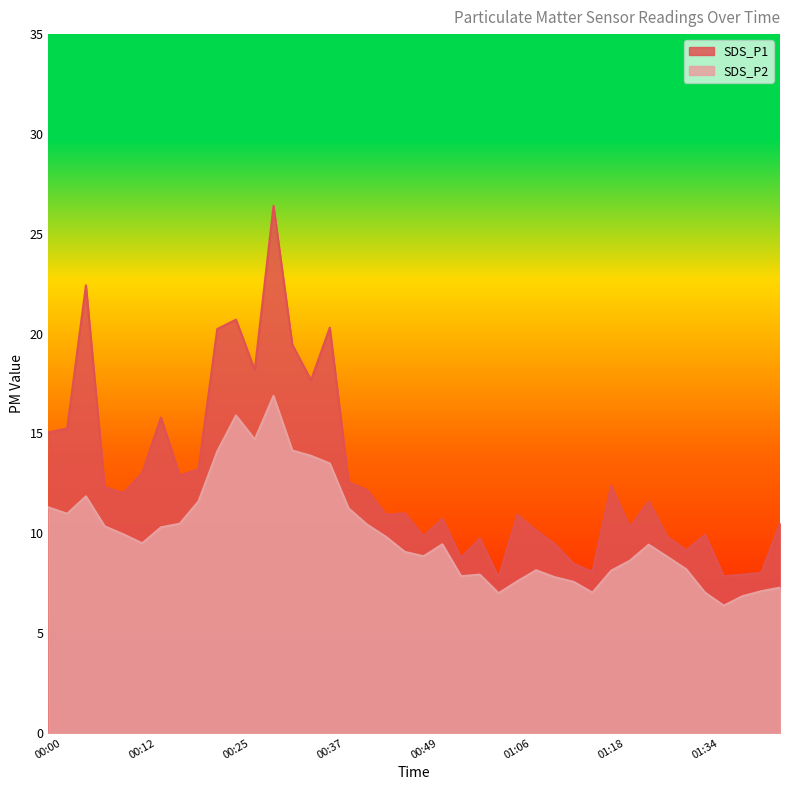

True or false: SDS_P2 and SDS_P1 intersect in this chart.

False